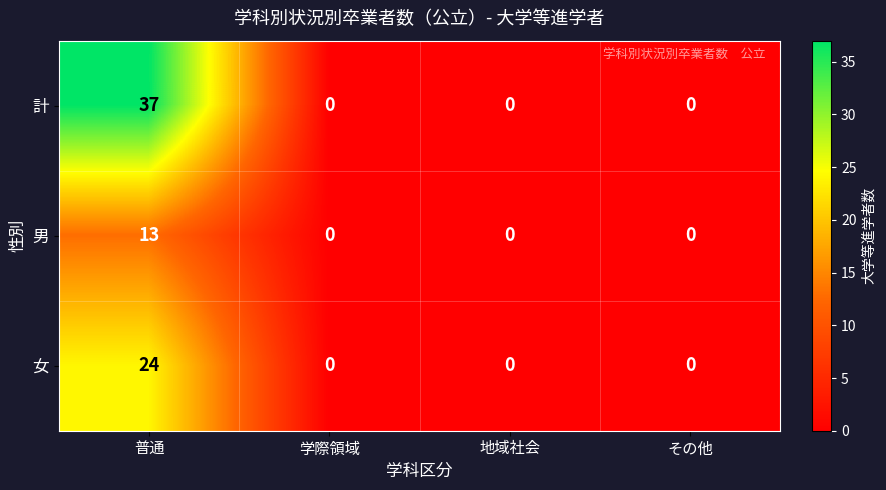

Which series has the largest range (max minus min)?

計